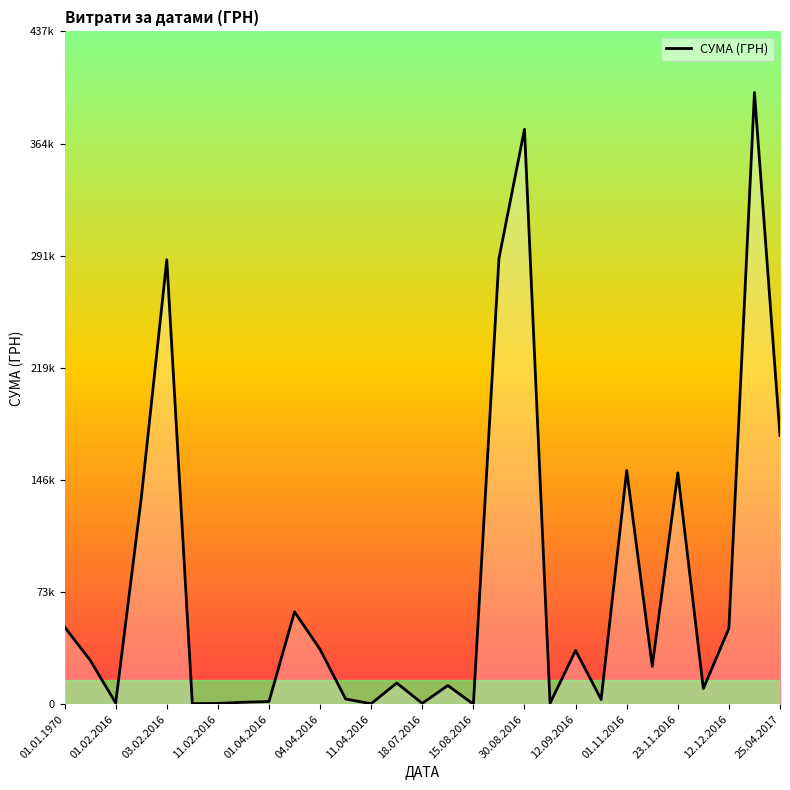

Does the chart display data point markers on the line(s)?

No